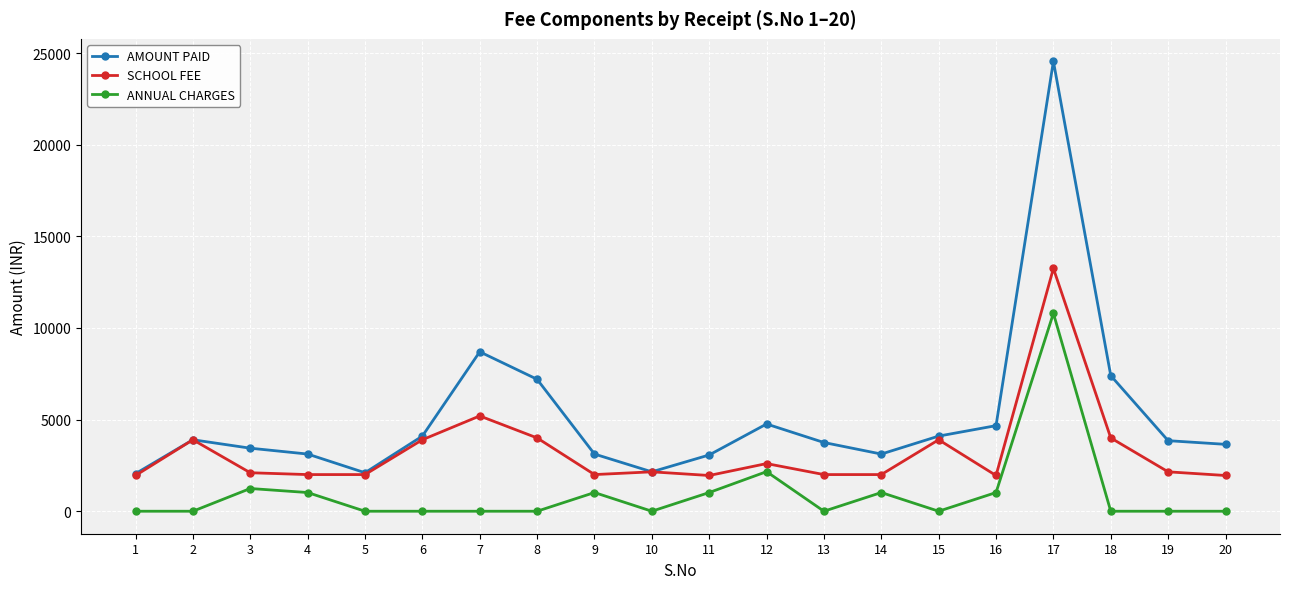

True or false: ANNUAL CHARGES and AMOUNT PAID intersect in this chart.

False